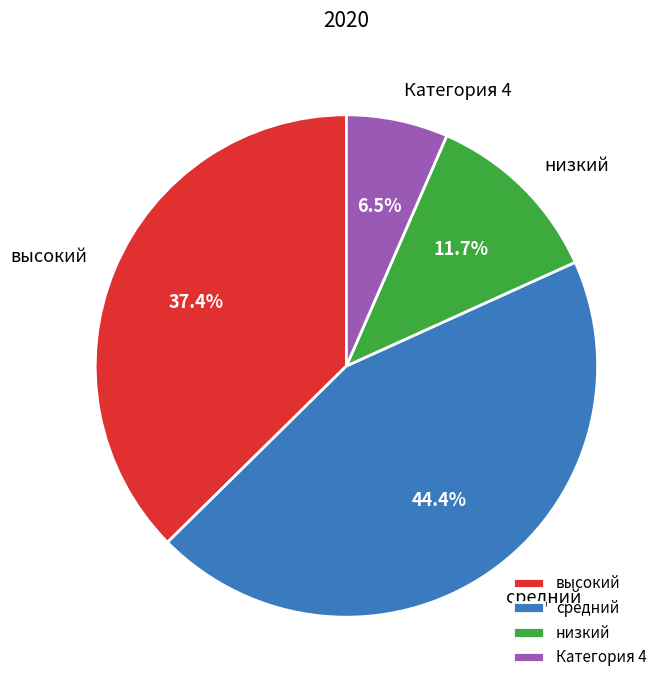

Do средний and высокий together represent more than half of the pie?

Yes